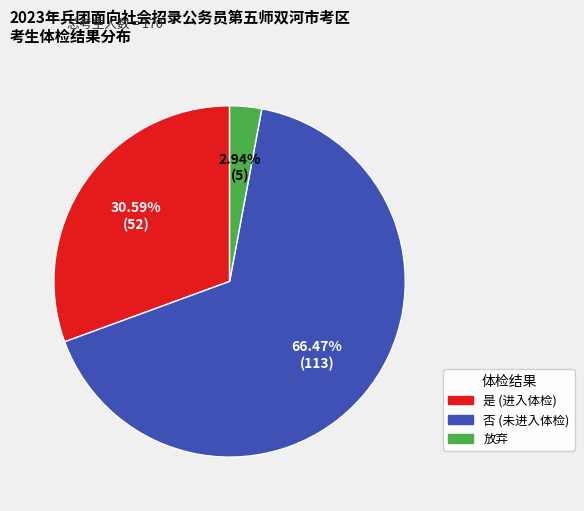

To the nearest percent, what is the combined percentage of 放弃 and 是?

34%